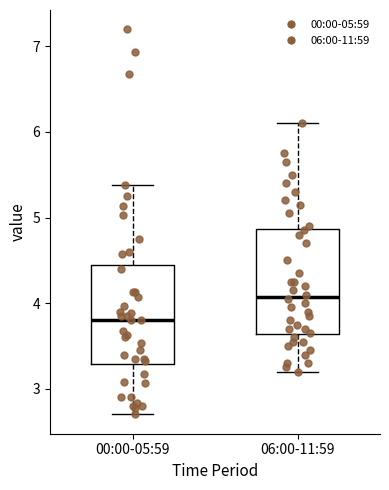

Where does the upper whisker of the box for 00:00-05:59 end on the y-axis? The values are not printed on the chart, so give them approximately, as read against the axis.

5.4